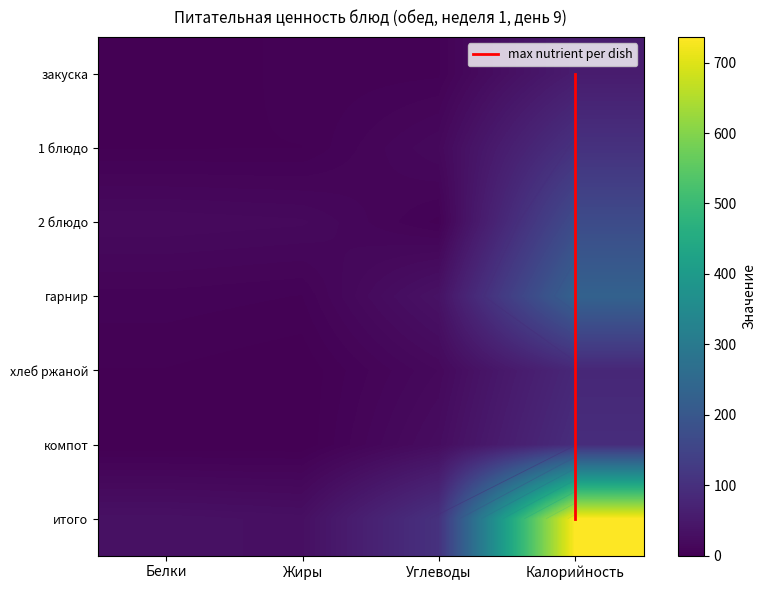

True or false: хлеб ржаной has a value of 0.1 at Жиры.

False